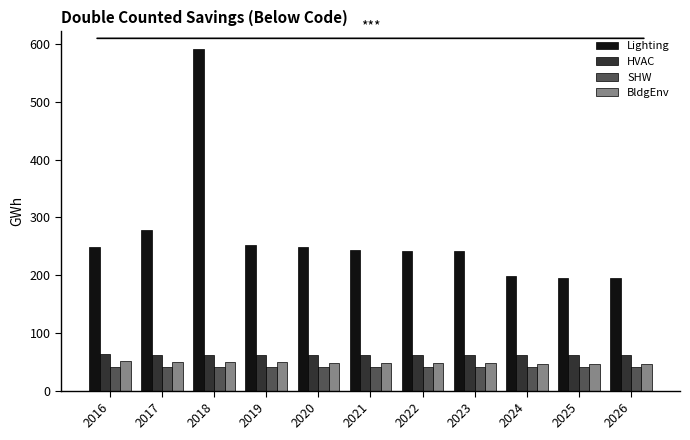

Is the value of SHW at 2022 greater than the value of Lighting at 2018?

No